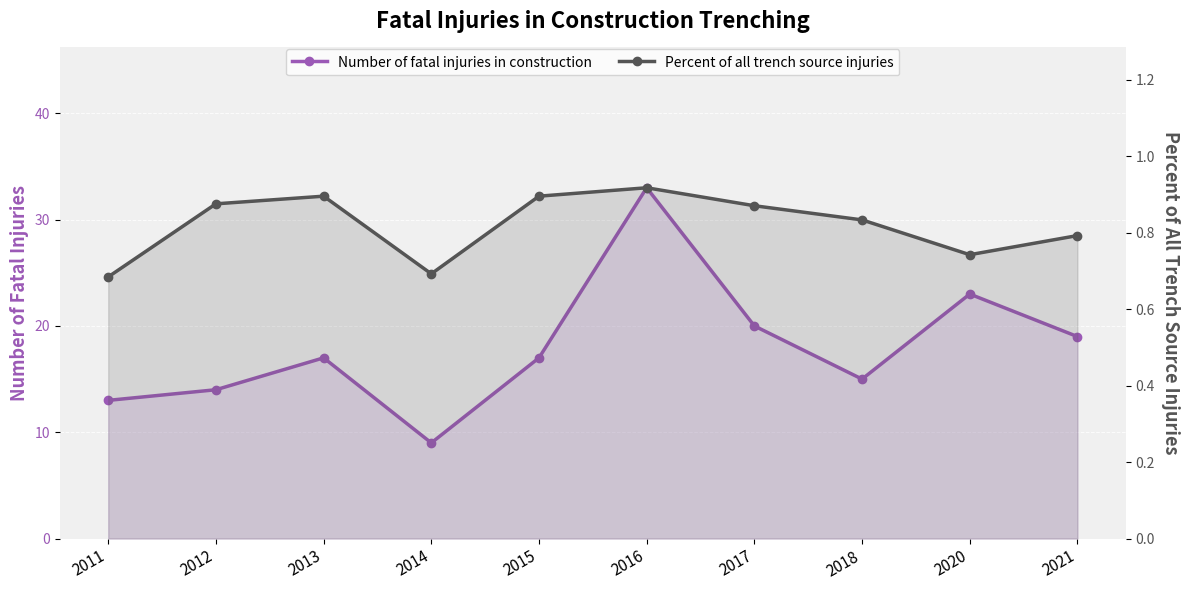

What is the difference between the Number of fatal injuries in construction values at 2015 and 2018?

2.0